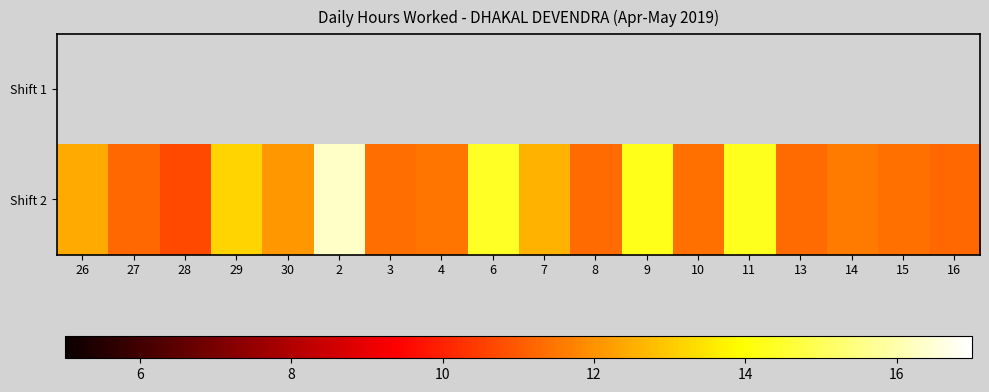

Which series has the largest total across all categories?

Shift 2